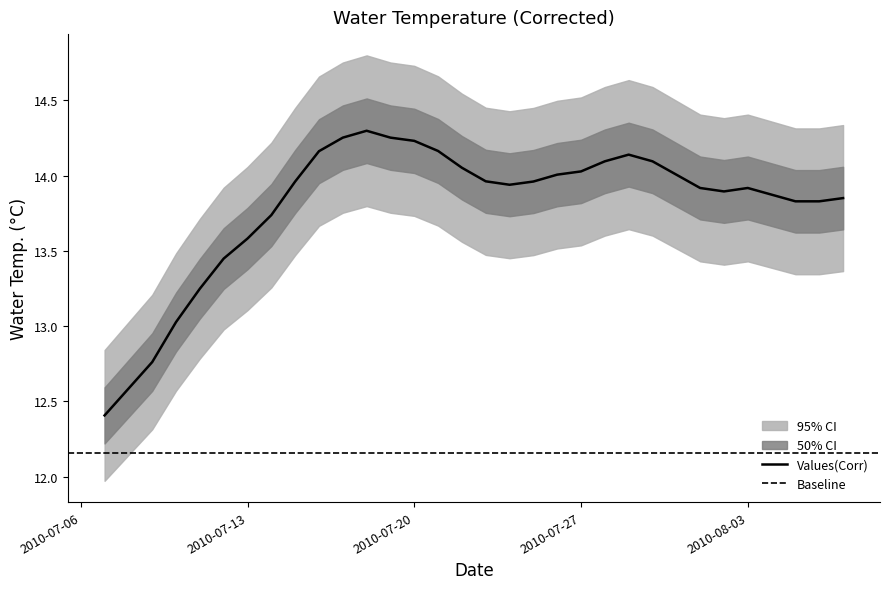

List the labels in order of value, smallest first.

2010-07-07, 2010-07-08, 2010-07-09, 2010-07-10, 2010-07-11, 2010-07-12, 2010-07-13, 2010-07-14, 2010-08-05, 2010-08-06, 2010-08-07, 2010-08-04, 2010-08-02, 2010-08-01, 2010-08-03, 2010-07-24, 2010-07-15, 2010-07-25, 2010-07-23, 2010-07-26, 2010-07-31, 2010-07-27, 2010-07-22, 2010-07-28, 2010-07-30, 2010-07-29, 2010-07-16, 2010-07-21, 2010-07-20, 2010-07-17, 2010-07-19, 2010-07-18